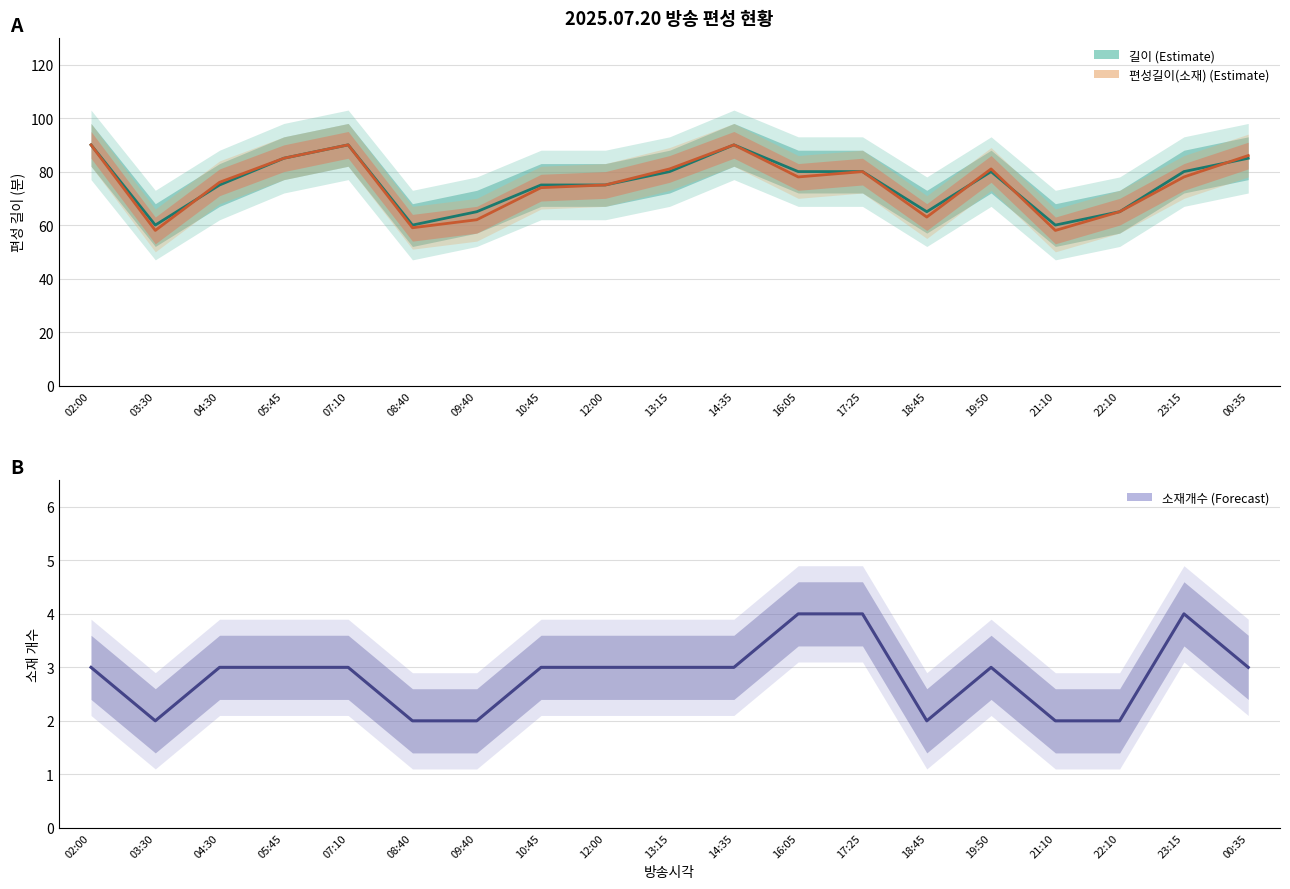

List the labels in order of 소재개수 value, largest first.

16:05, 17:25, 23:15, 02:00, 04:30, 05:45, 07:10, 10:45, 12:00, 13:15, 14:35, 19:50, 00:35, 03:30, 08:40, 09:40, 18:45, 21:10, 22:10